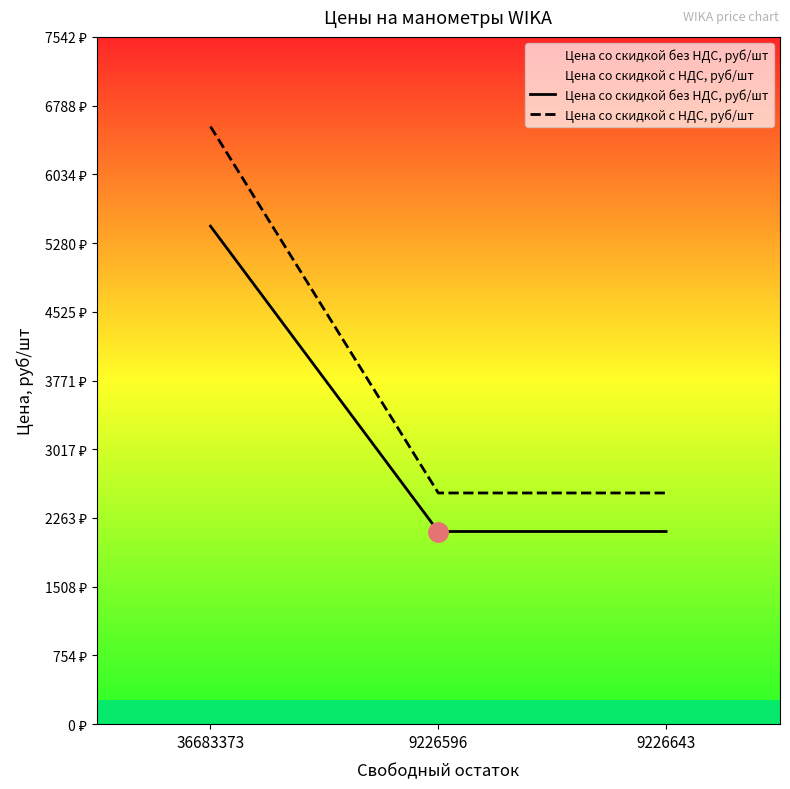

How many categories are shown in the chart?

3